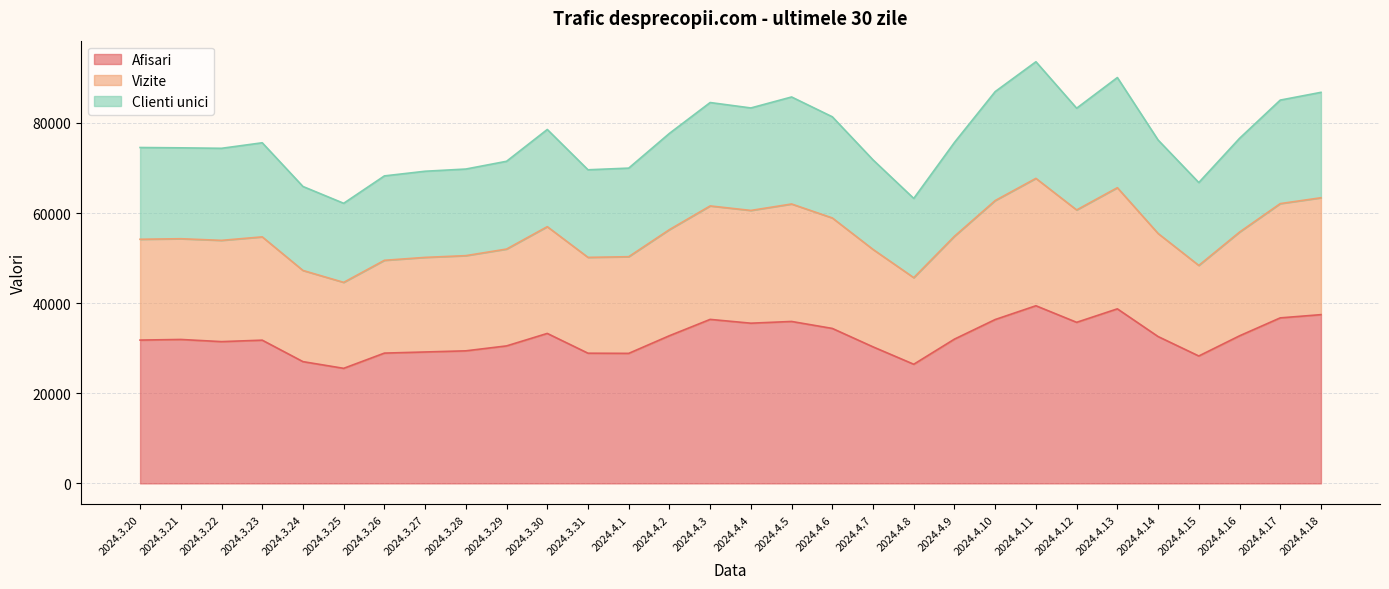

True or false: Vizite and Clienti unici intersect in this chart.

False